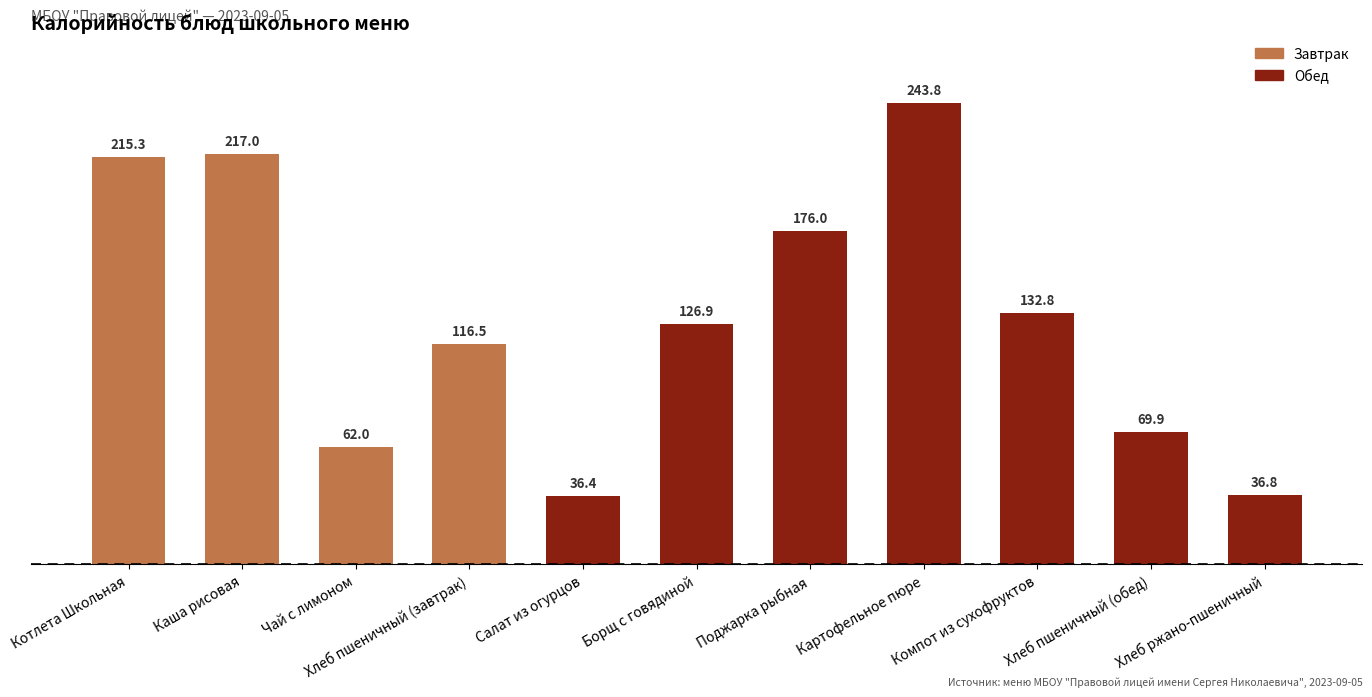

What is the average value?

130.3